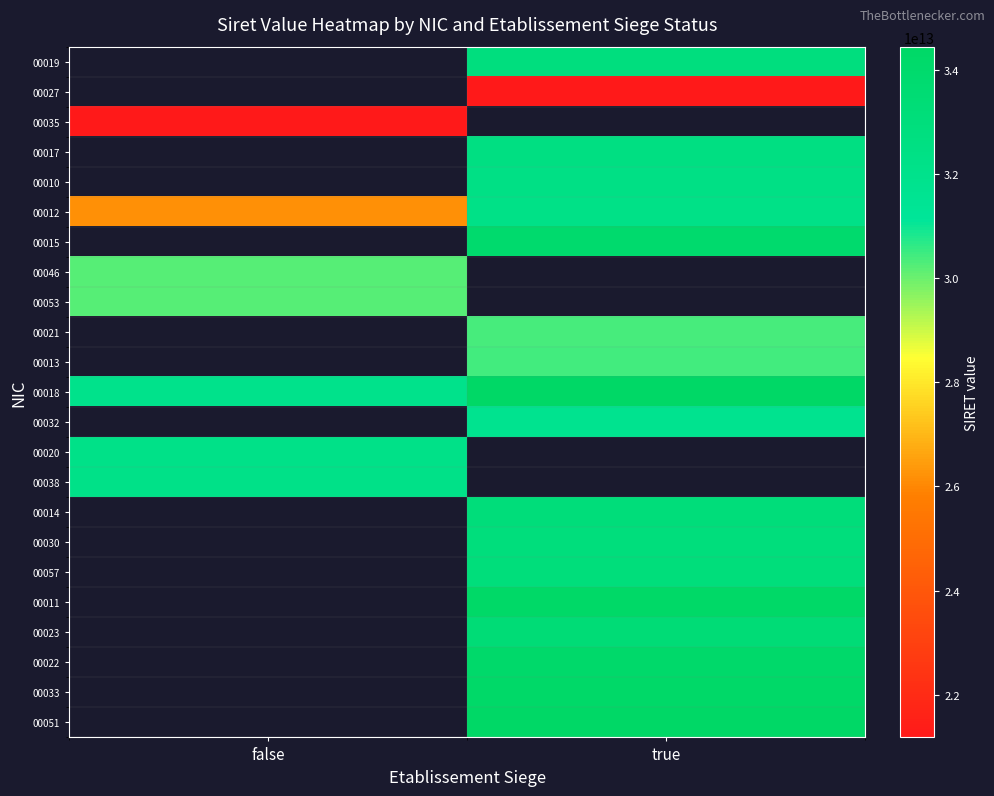

Is the value of 00013 at false greater than the value of 00023 at false?

No